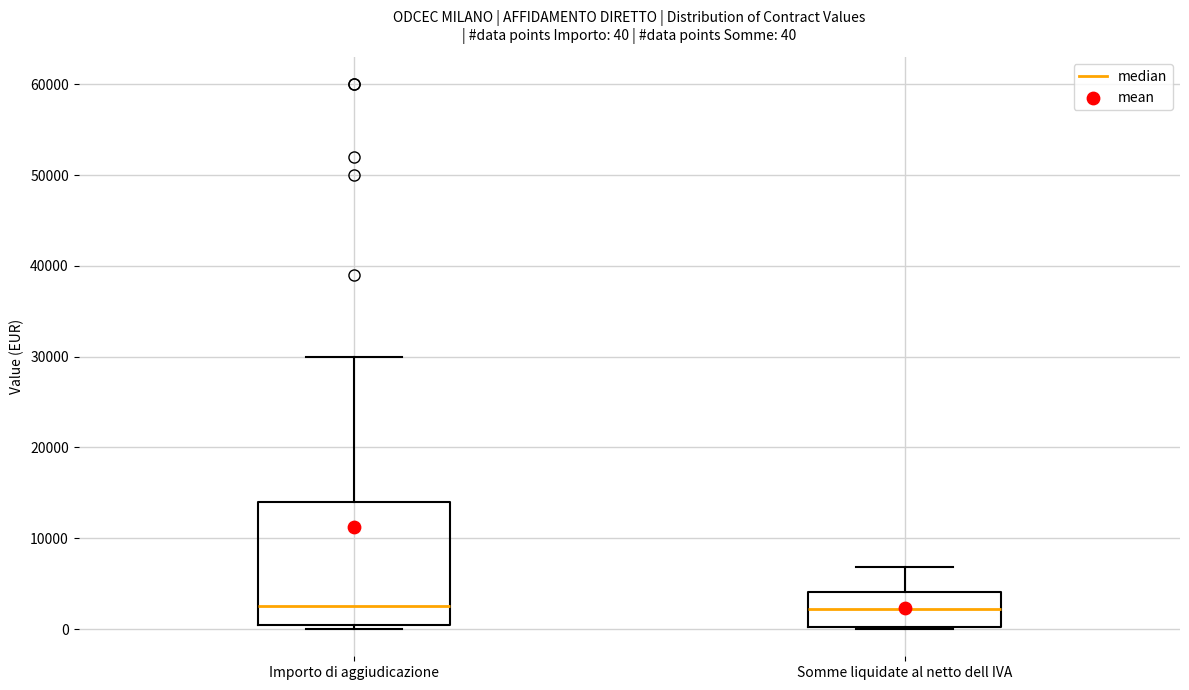

Which box is the tallest, from its lower edge to its upper edge?

Importo di aggiudicazione